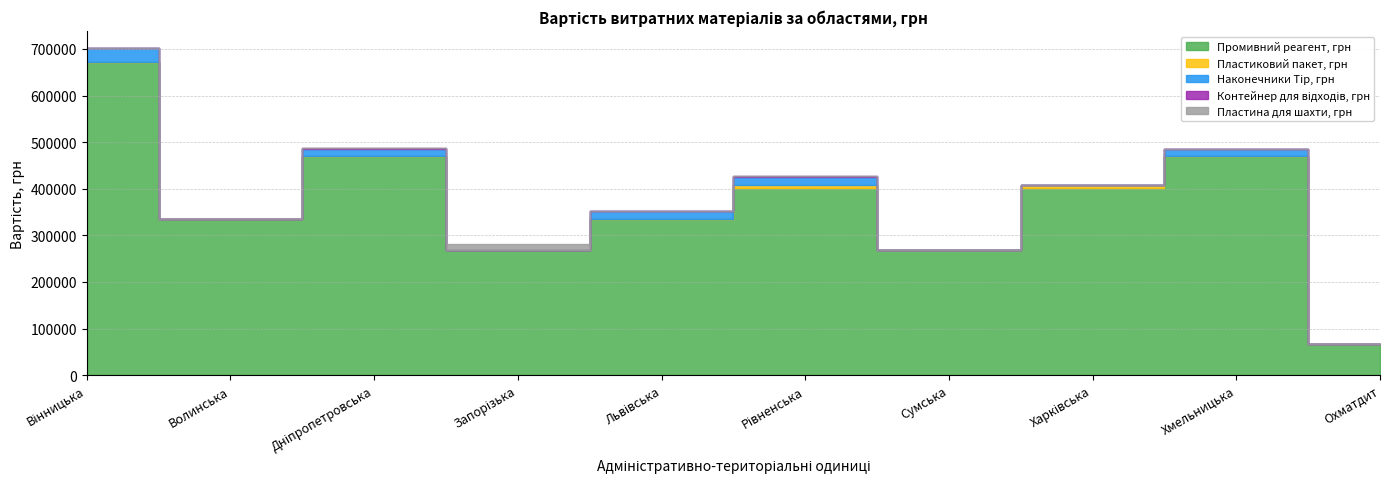

At which category is the sum across all series the highest?

Вінницька